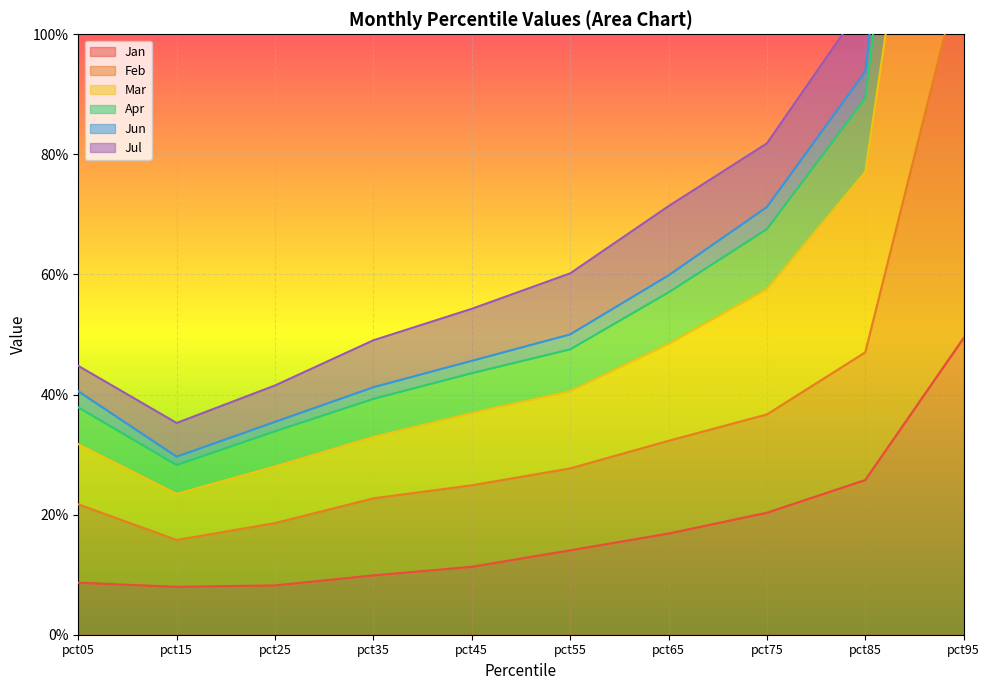

Which has a higher value, pct05 or pct95?

pct95